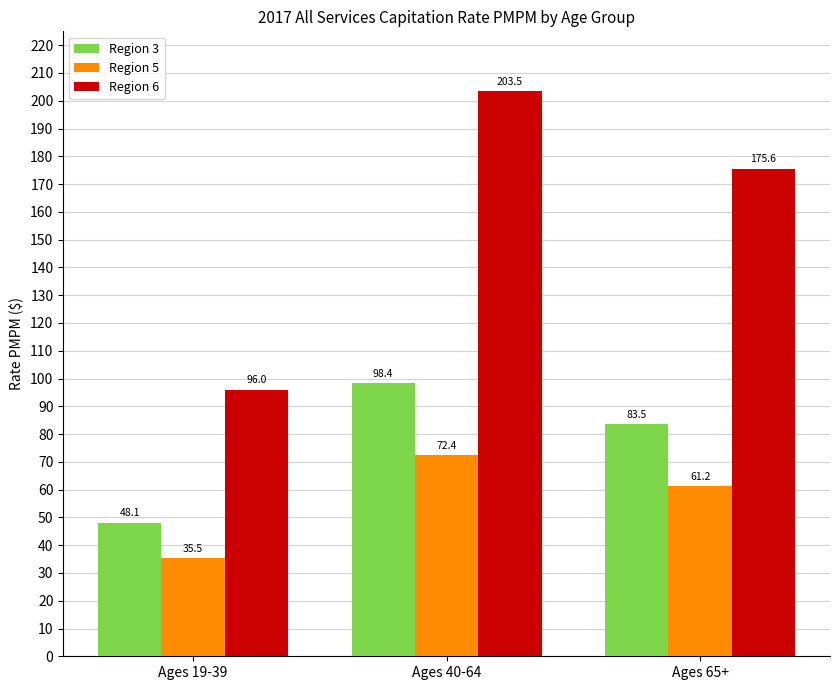

Reading right to left, extract all data points from this chart.

Region 3: Ages 65+=83.5	Ages 40-64=98.4	Ages 19-39=48.1
Region 5: Ages 65+=61.2	Ages 40-64=72.4	Ages 19-39=35.5
Region 6: Ages 65+=175.6	Ages 40-64=203.5	Ages 19-39=96.0